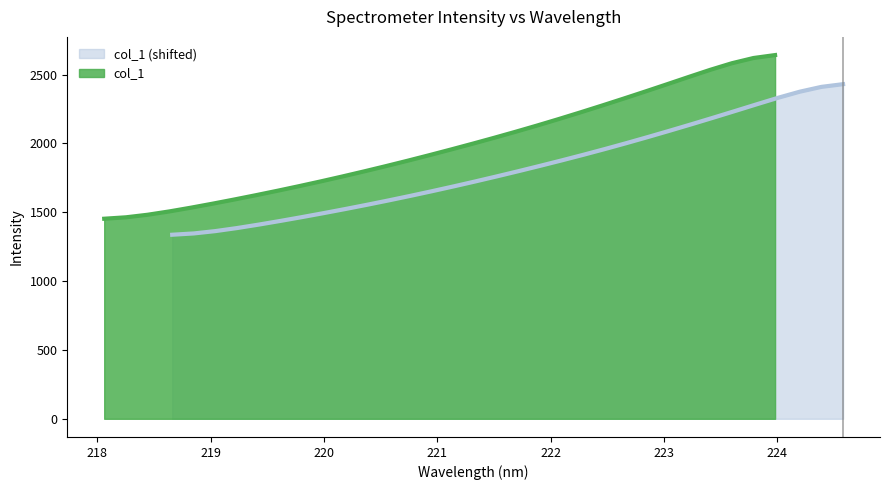

What is the difference between the maximum and minimum values?

1188.8